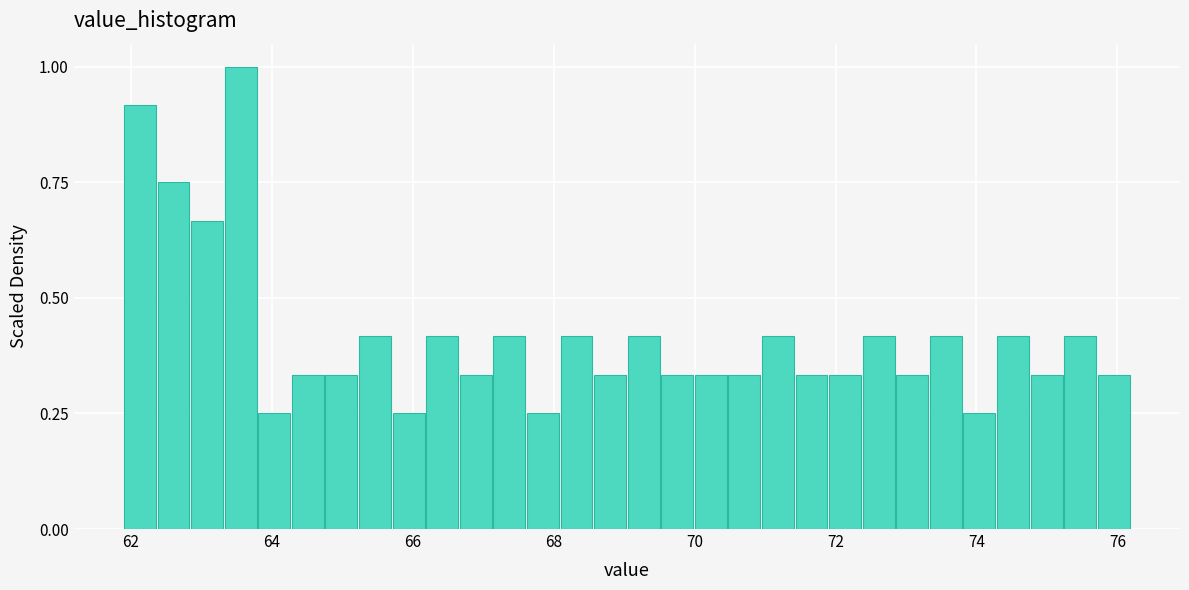

Read against the x-axis, roughly where is the centre of the tallest bar?

63.6